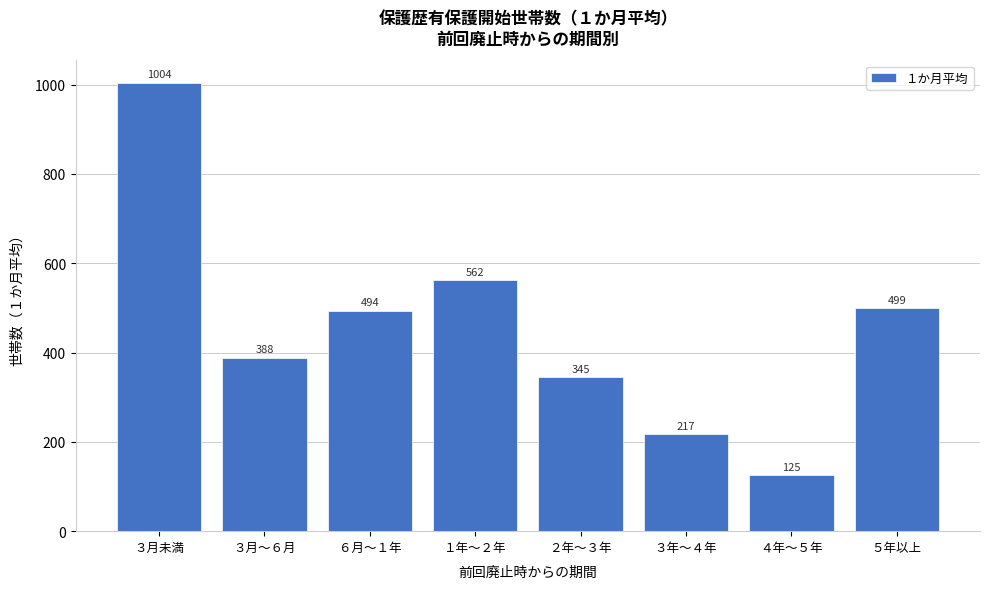

Reading left to right, extract all data points from this chart.

1004	388	494	562	345	217	125	499